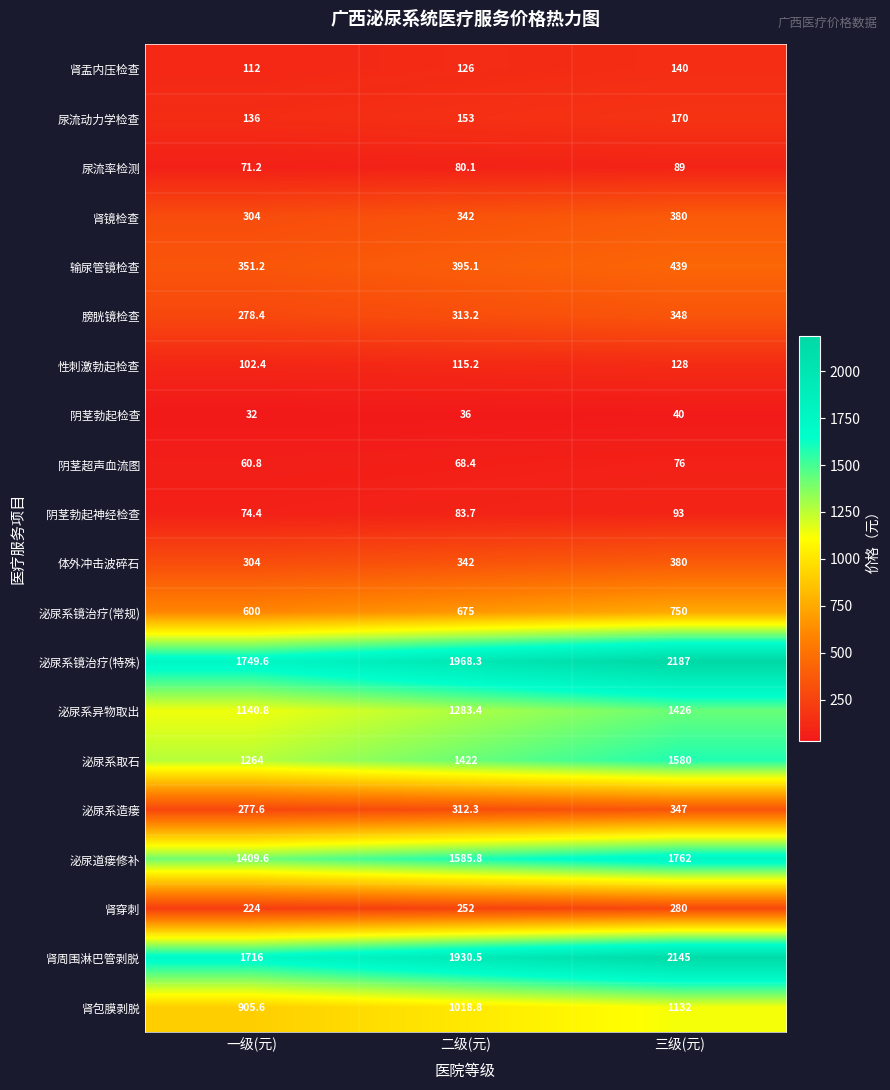

What is the minimum value for 膀胱镜检查?

278.4